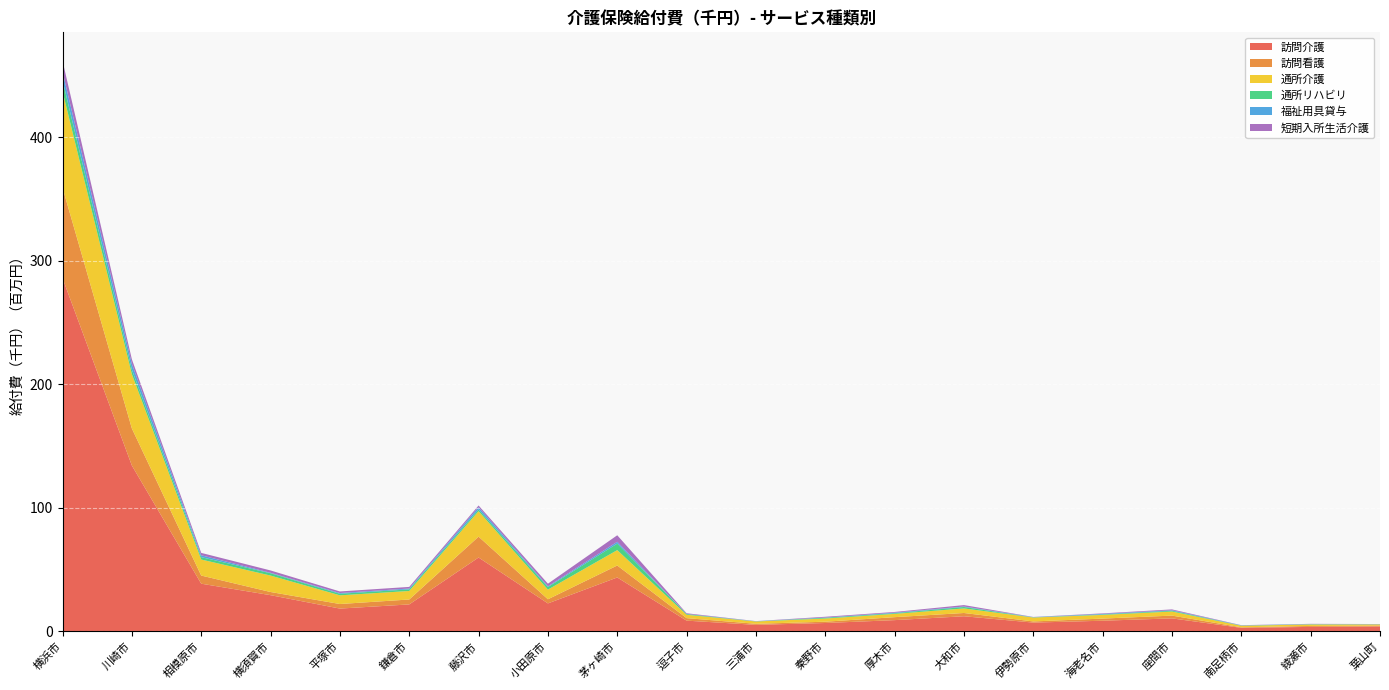

Reading left to right, extract all data points from this chart.

訪問介護: 横浜市=286038038	川崎市=134299988	相模原市=38585430	横須賀市=29288036	平塚市=18429933	鎌倉市=21799601	藤沢市=59790323	小田原市=22618503	茅ヶ崎市=43625755	逗子市=8659844	三浦市=5236436	秦野市=6747283	厚木市=9071936	大和市=12211360	伊勢原市=7080073	海老名市=8589728	座間市=10497571	南足柄市=2829071	綾瀬市=3594715	葉山町=3949895
訪問看護: 横浜市=73303804	川崎市=30025735	相模原市=6599250	横須賀市=2569836	平塚市=3697933	鎌倉市=3986558	藤沢市=16901193	小田原市=3356007	茅ヶ崎市=9695022	逗子市=2025350	三浦市=860375	秦野市=1050197	厚木市=2401807	大和市=2645740	伊勢原市=935150	海老名市=1736400	座間市=2244421	南足柄市=430242	綾瀬市=766429	葉山町=705022
通所介護: 横浜市=78076719	川崎市=43992782	相模原市=12970330	横須賀市=13310912	平塚市=7038030	鎌倉市=6894006	藤沢市=20623710	小田原市=7819282	茅ヶ崎市=12458535	逗子市=2714459	三浦市=1892427	秦野市=2572262	厚木市=2662454	大和市=3688198	伊勢原市=3188684	海老名市=2980688	座間市=3294400	南足柄市=1249417	綾瀬市=1209972	葉山町=928637
通所リハビリ: 横浜市=8870248	川崎市=3664548	相模原市=1941630	横須賀市=1877472	平塚市=1273929	鎌倉市=1308213	藤沢市=1377180	小田原市=2096387	茅ヶ崎市=5279154	逗子市=573974	三浦市=73069	秦野市=625668	厚木市=556929	大和市=1158885	伊勢原市=125398	海老名市=389703	座間市=649752	南足柄市=176392	綾瀬市=152505	葉山町=96495
福祉用具貸与: 横浜市=6900707	川崎市=4697021	相模原市=1506024	横須賀市=392274	平塚市=587079	鎌倉市=685458	藤沢市=1853919	小田原市=602820	茅ヶ崎市=1470555	逗子市=94014	三浦市=143100	秦野市=177750	厚木市=443817	大和市=397071	伊勢原市=195750	海老名市=460377	座間市=422955	南足柄市=135144	綾瀬市=193500	葉山町=137250
短期入所生活介護: 横浜市=8870248	川崎市=3664548	相模原市=1941630	横須賀市=1877472	平塚市=1273929	鎌倉市=1308213	藤沢市=1377180	小田原市=2096387	茅ヶ崎市=5279154	逗子市=573974	三浦市=73069	秦野市=625668	厚木市=556929	大和市=1158885	伊勢原市=125398	海老名市=389703	座間市=649752	南足柄市=176392	綾瀬市=152505	葉山町=96495